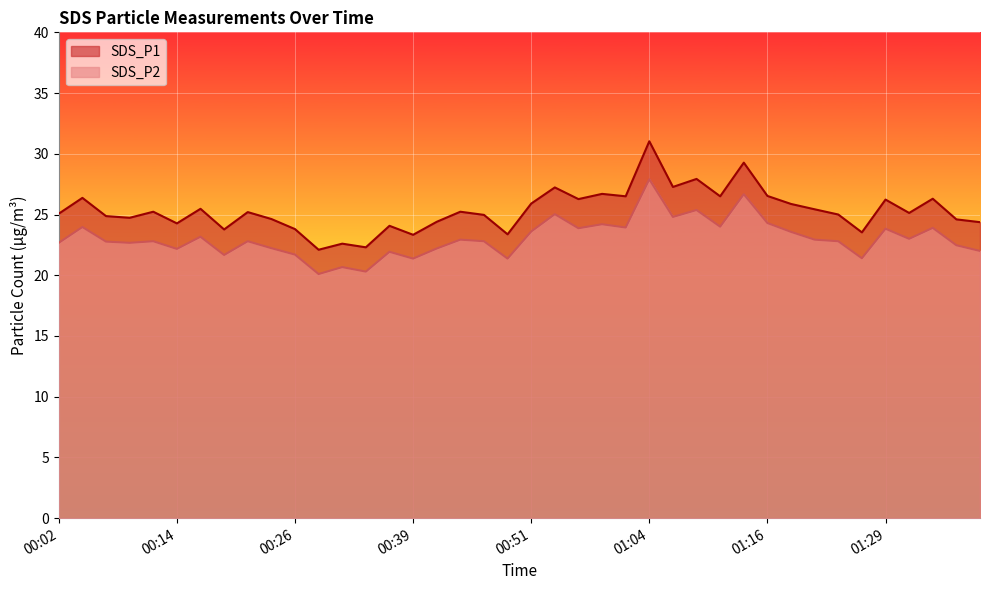

Is the value of SDS_P1 at 01:04 greater than the value of SDS_P2 at 01:09?

Yes